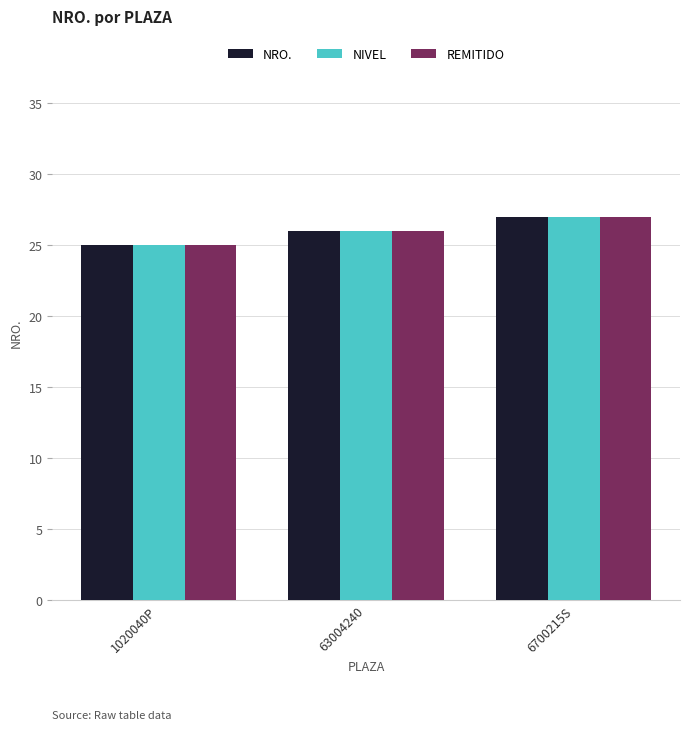

The REMITIDO series shows 18 at 6700215S. True or false?

False